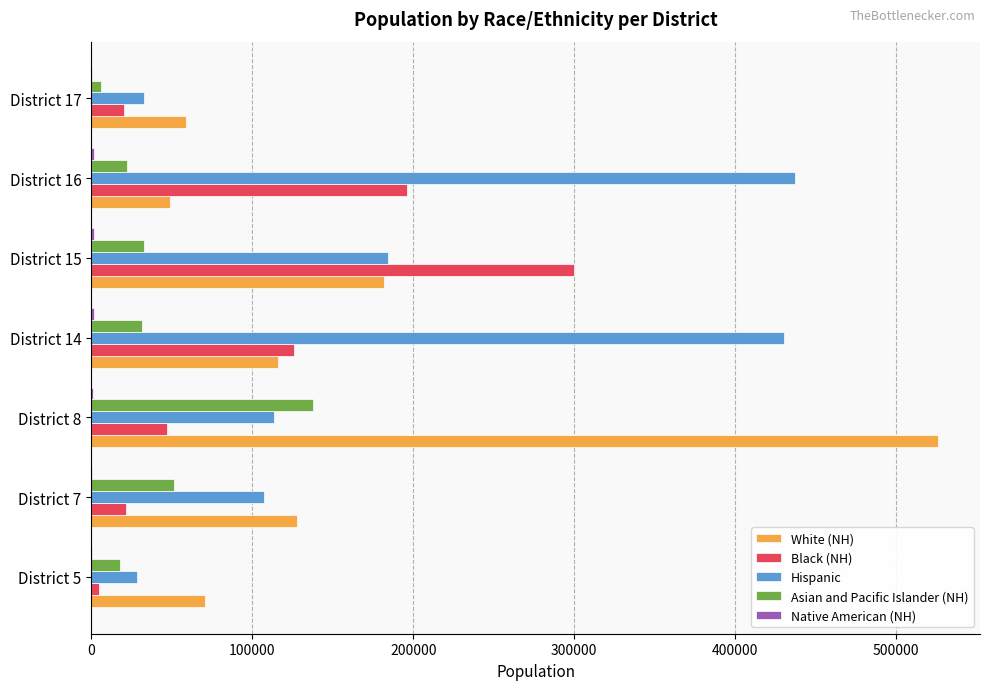

At which category does the chart reach its peak across all series?

District 8